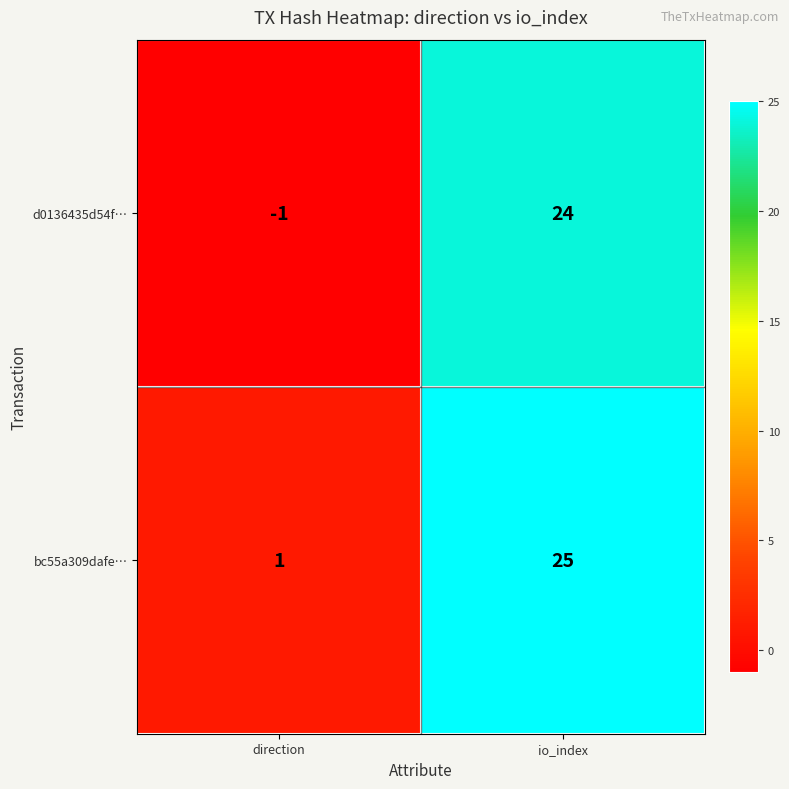

Where is bc55a309dafe… nearest to the value 13?

direction